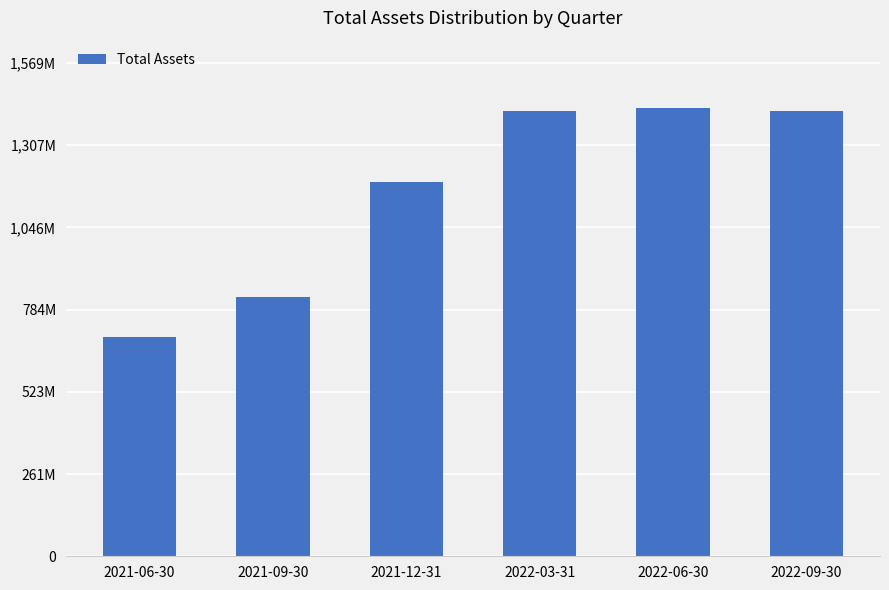

Reading left to right, transcribe all the data shown in this chart.

698339000	824967000	1191830000	1417815000	1426702000	1417224000